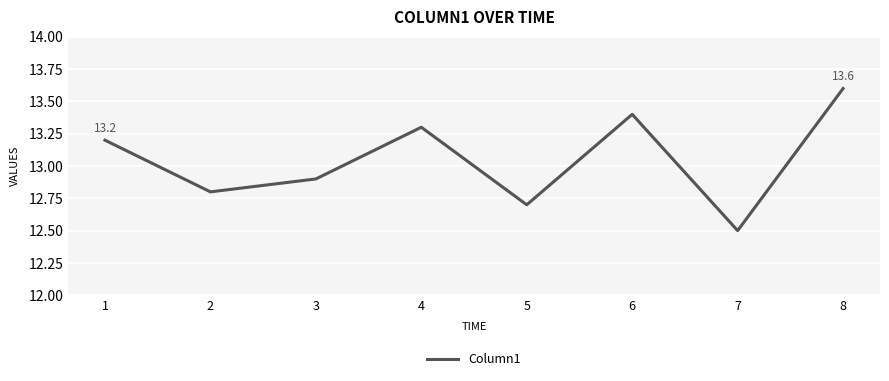

What is the greatest value displayed?

13.6